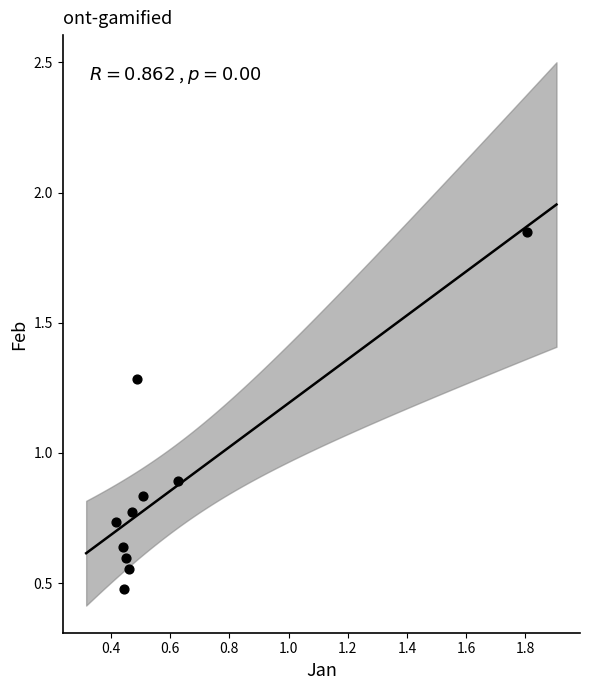

What Y value in the scatter plot is closest to 1?

0.9